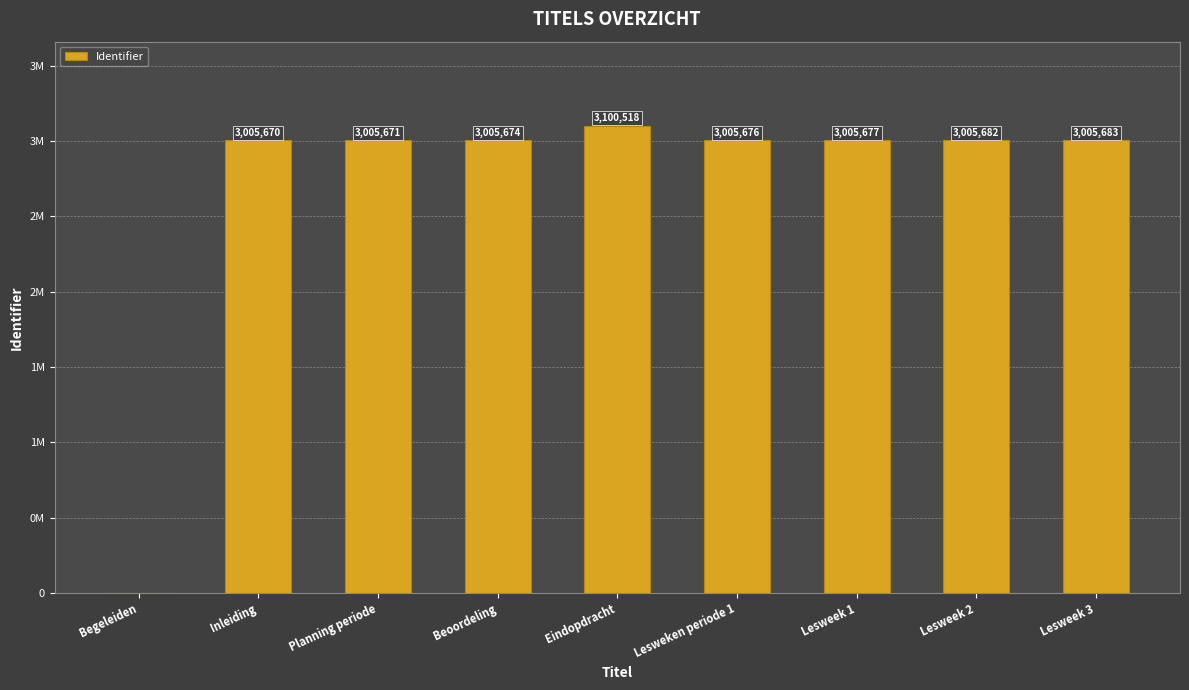

Where does the data first go above 3005676?

Eindopdracht